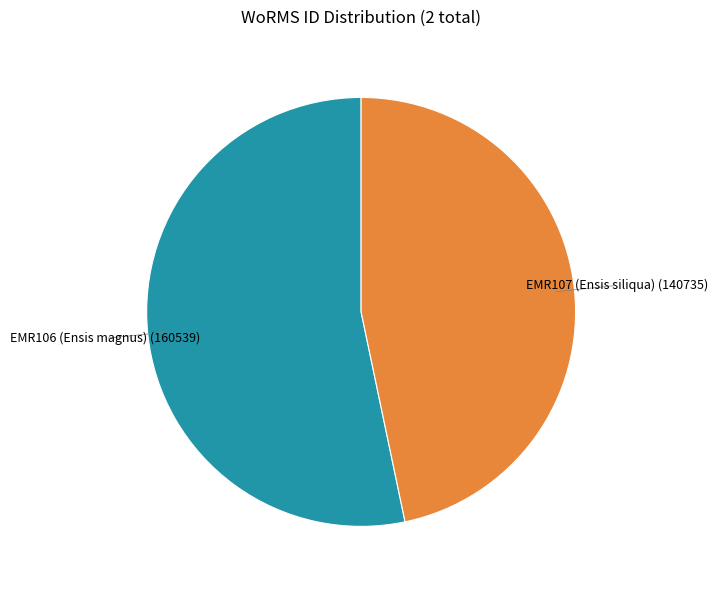

Rank the categories by value from lowest to highest.

EMR107 (Ensis siliqua), EMR106 (Ensis magnus)